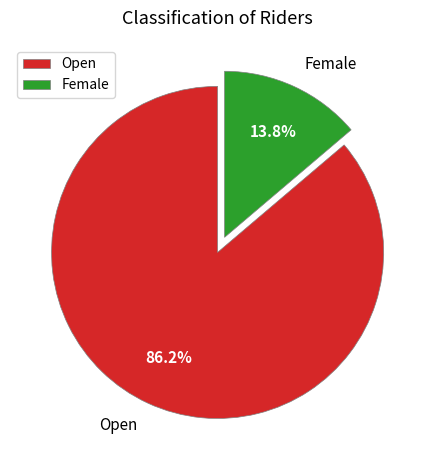

To the nearest percent, what is the difference between the largest and smallest slice percentages?

72%